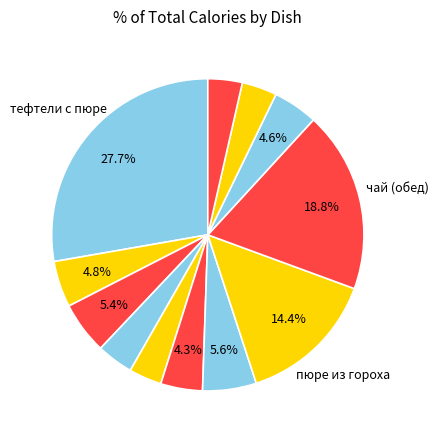

How many segments does this pie chart have?

12